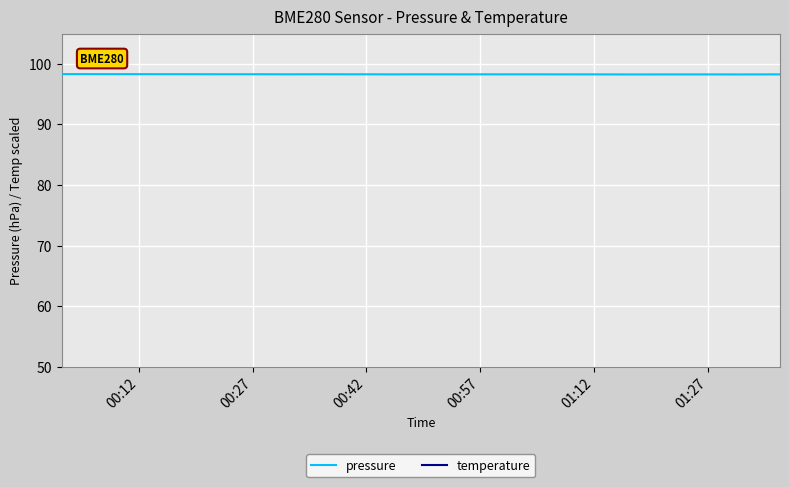

What is the lowest value of the pressure series?

98.2